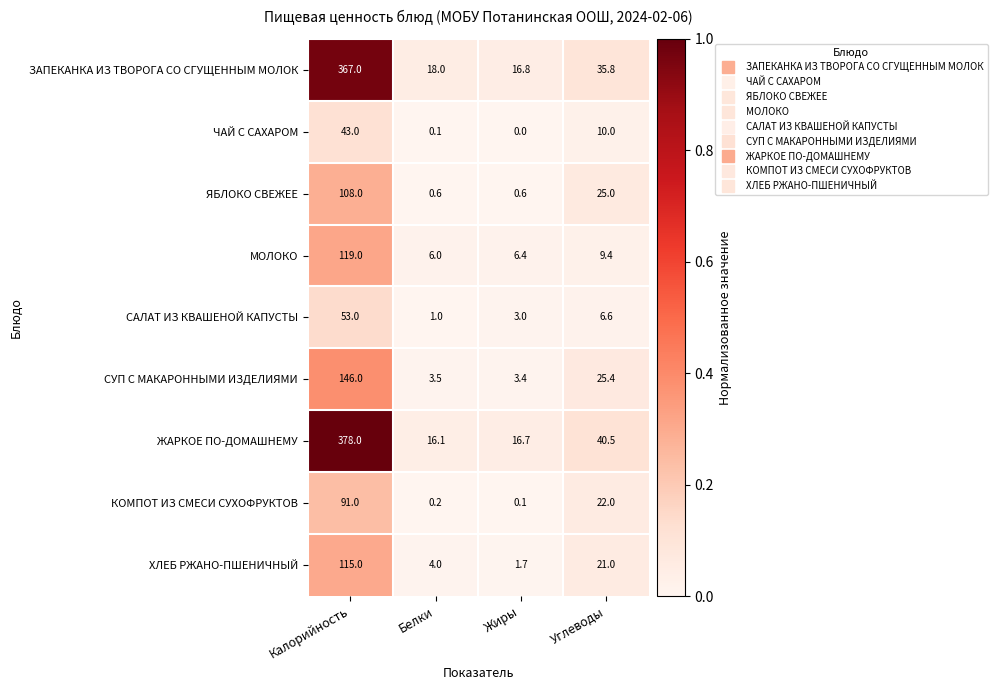

What is the total value across all series at Жиры?

48.7